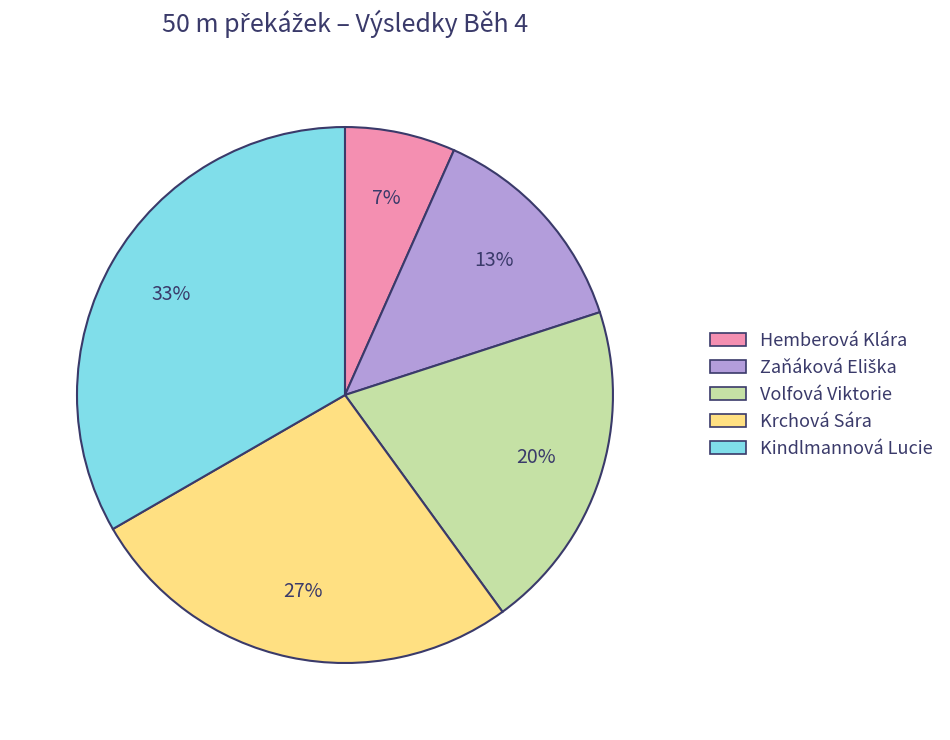

Do Hemberová Klára and Kindlmannová Lucie together represent more than half of the pie?

No